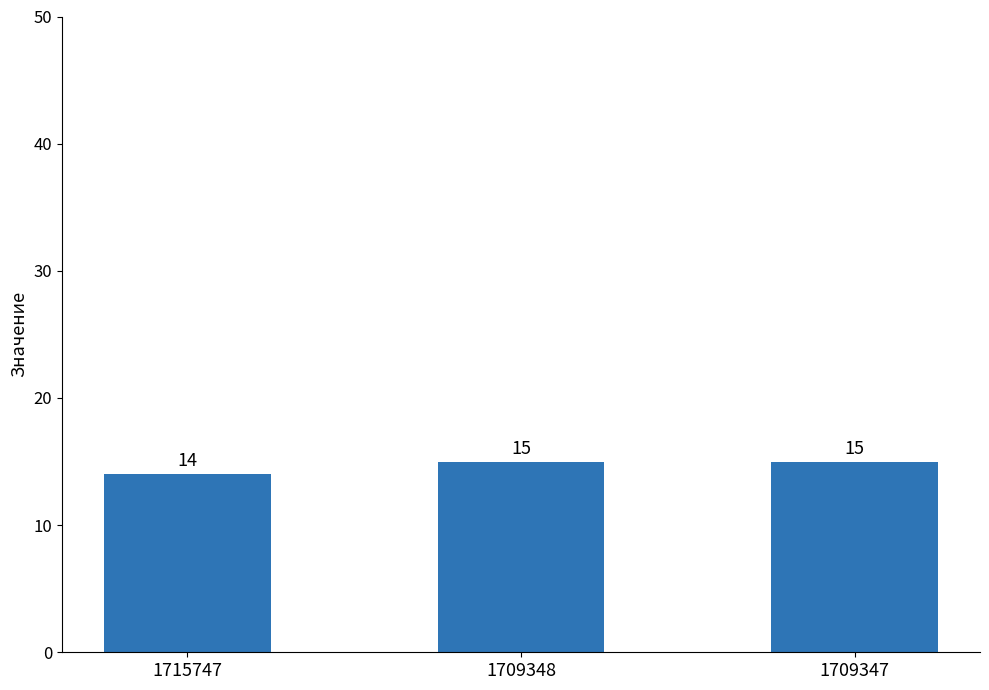

What is the value of the 2nd bar from the left?

15